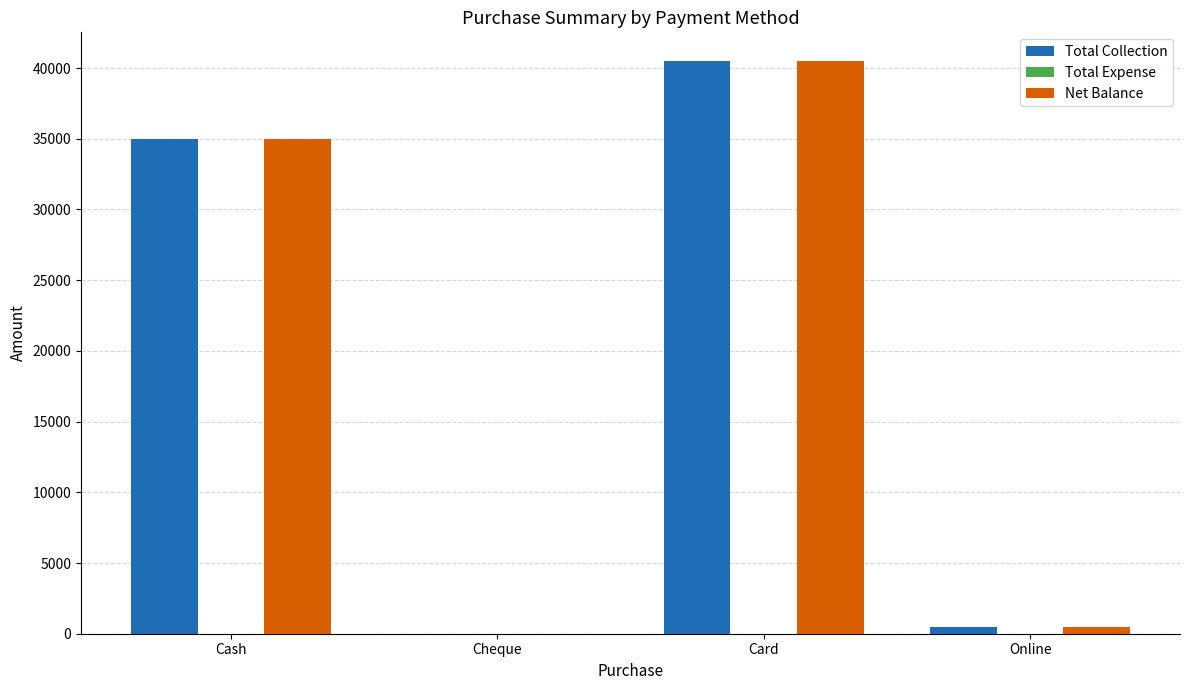

Reading right to left, extract all data points from this chart.

Total Collection: Online=500	Card=40500	Cheque=0	Cash=35000
Net Balance: Online=500	Card=40500	Cheque=0	Cash=35000